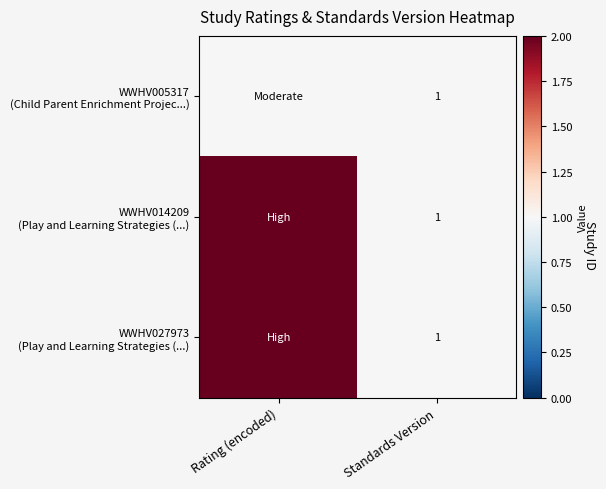

What is the difference between the WWHV027973 (Play and Learning Strategies (...) values at Standards Version and Rating (encoded)?

1